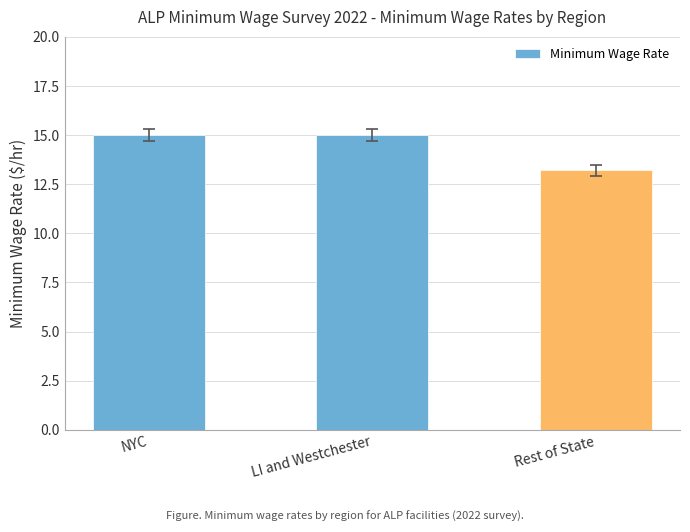

What position from the right is LI and Westchester?

2